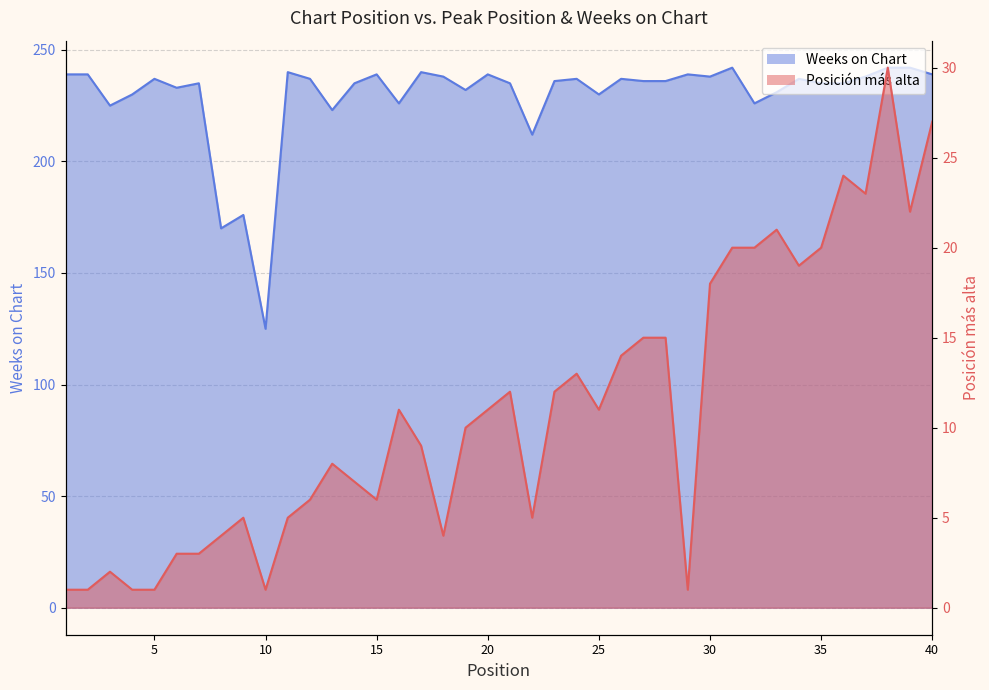

Reading left to right, extract all data points from this chart.

Posición más alta: 1	1	2	1	1	3	3	4	5	1	5	6	8	7	6	11	9	4	10	11	12	5	12	13	11	14	15	15	1	18	20	20	21	19	20	24	23	30	22	27
Weeks on Chart: 239	239	225	230	237	233	235	170	176	125	240	237	223	235	239	226	240	238	232	239	235	212	236	237	230	237	236	236	239	238	242	226	231	237	235	235	238	242	242	239